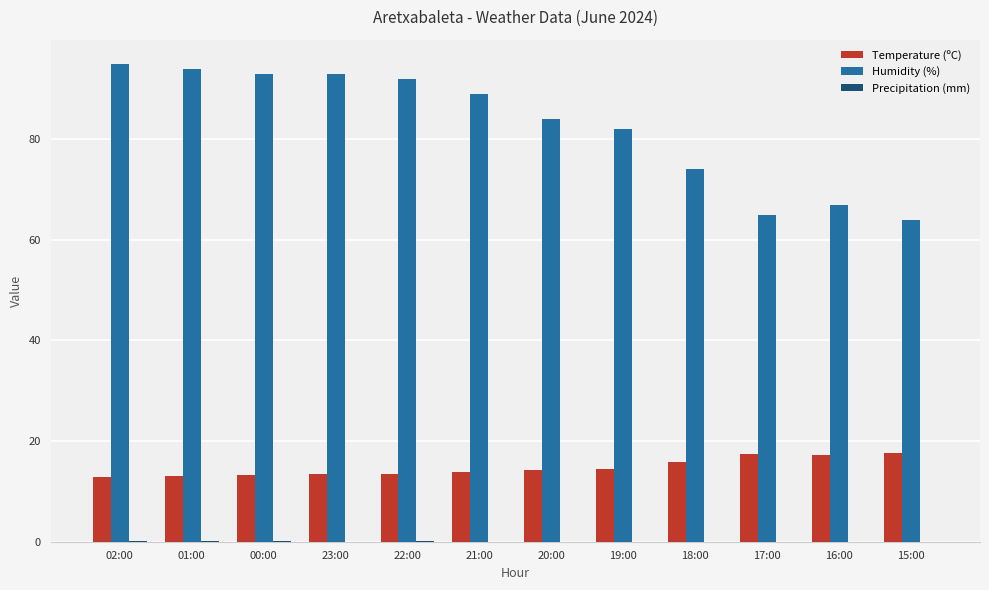

Between 00:00 and 15:00, which series saw the biggest shift?

Humidity (%)